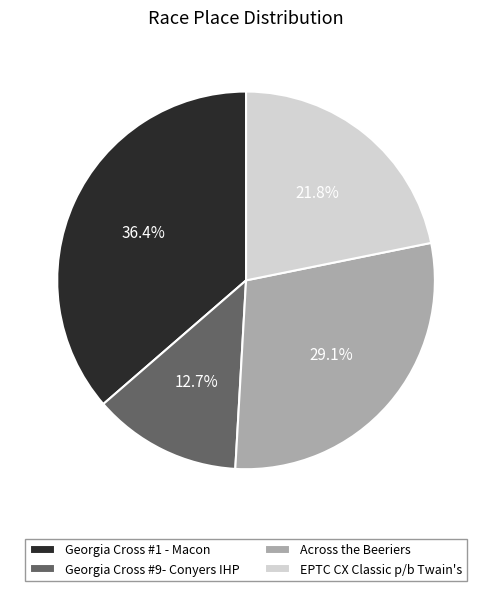

What portion of the pie excludes EPTC CX Classic p/b Twain's?

78.2%